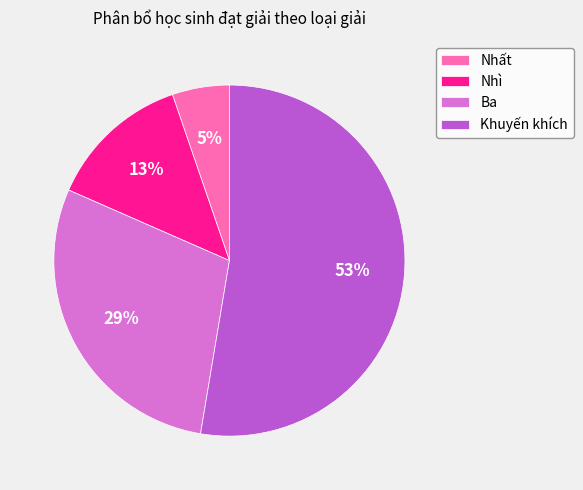

What percentage is the Ba slice, to the nearest percent?

29%